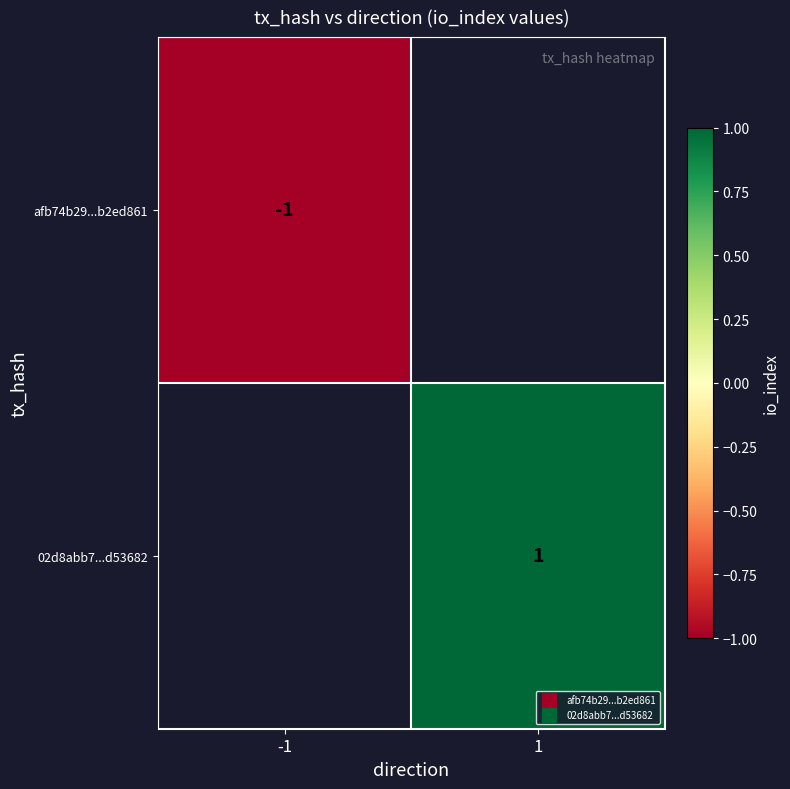

Which category has the highest value in the 02d8abb7...d53682 series?

-1